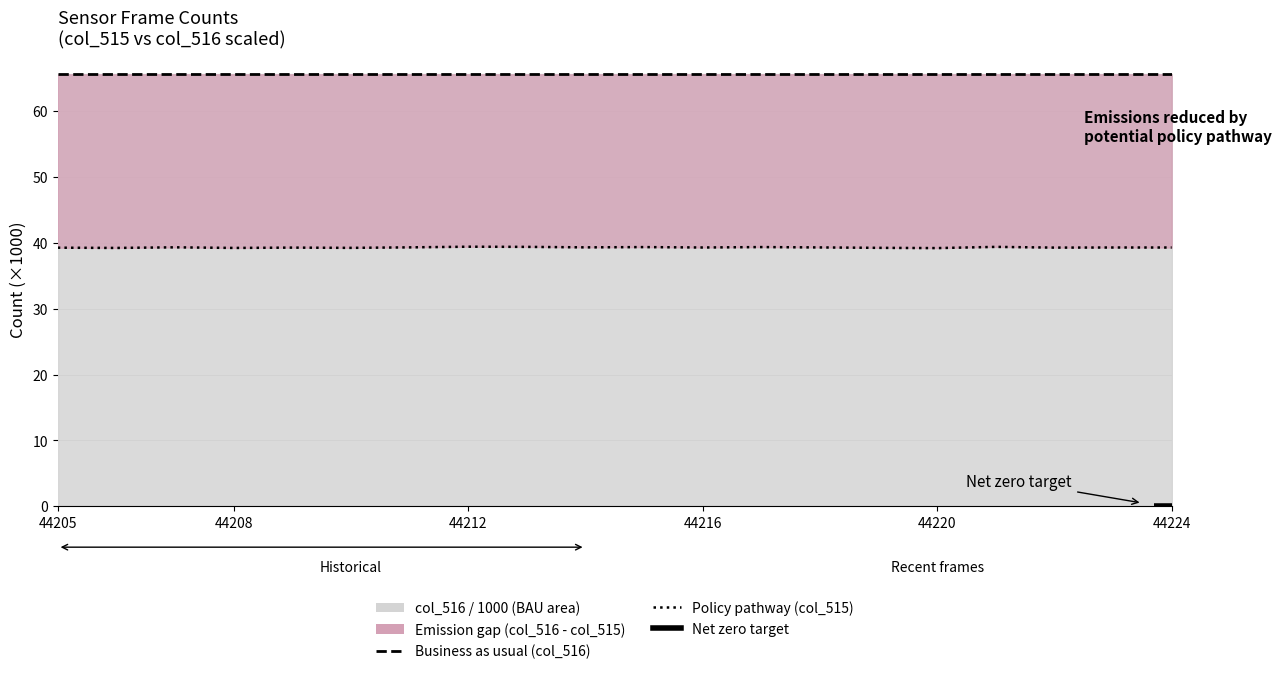

Rank the categories by value from lowest to highest.

44220, 44206, 44208, 44210, 44219, 44205, 44209, 44222, 44224, 44223, 44216, 44218, 44211, 44214, 44207, 44215, 44217, 44221, 44213, 44212